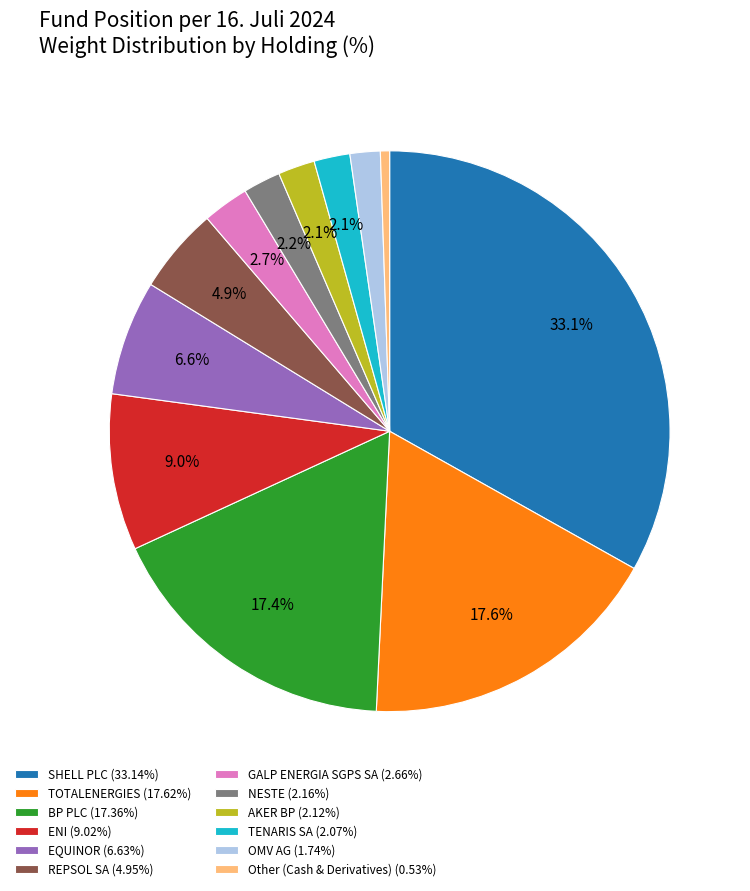

Does AKER BP represent more than half of the total?

No